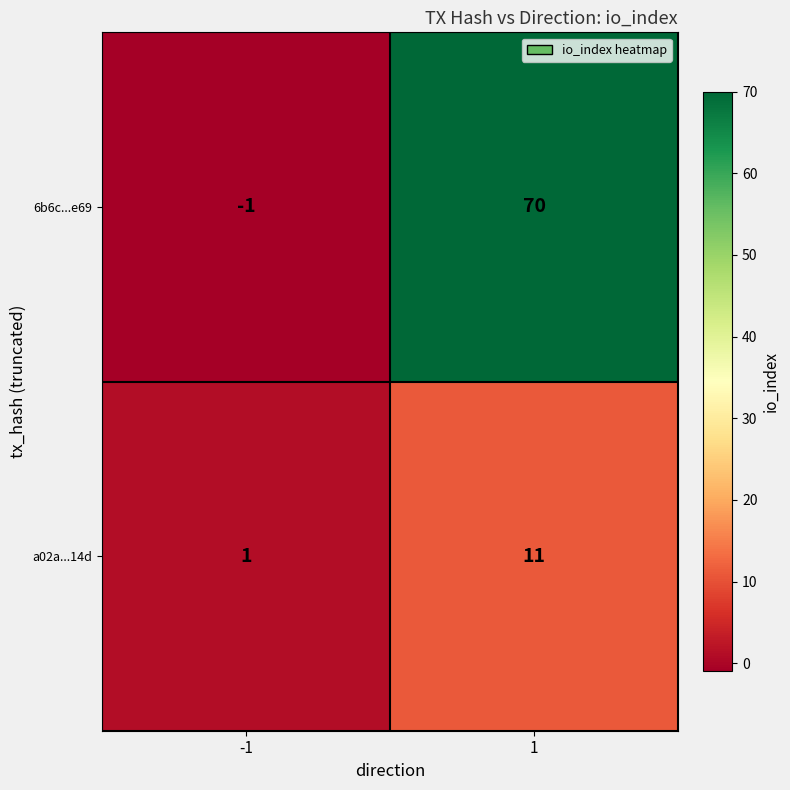

Is it true that 6b6c...e69 equals 70 at 1?

True